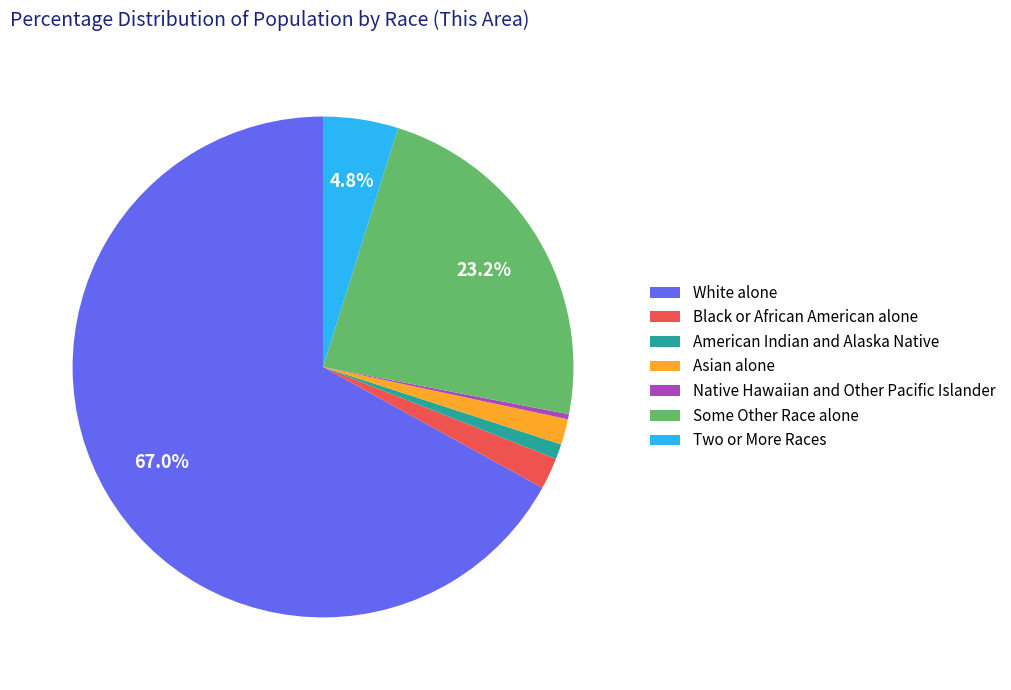

To the nearest percent, what is the difference between the largest and smallest slice percentages?

67%